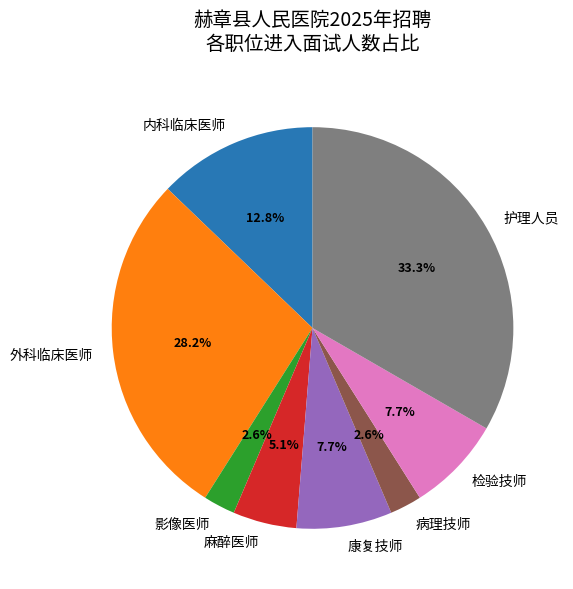

What is the ratio of the value at 内科临床医师 to the value at 护理人员?

0.4